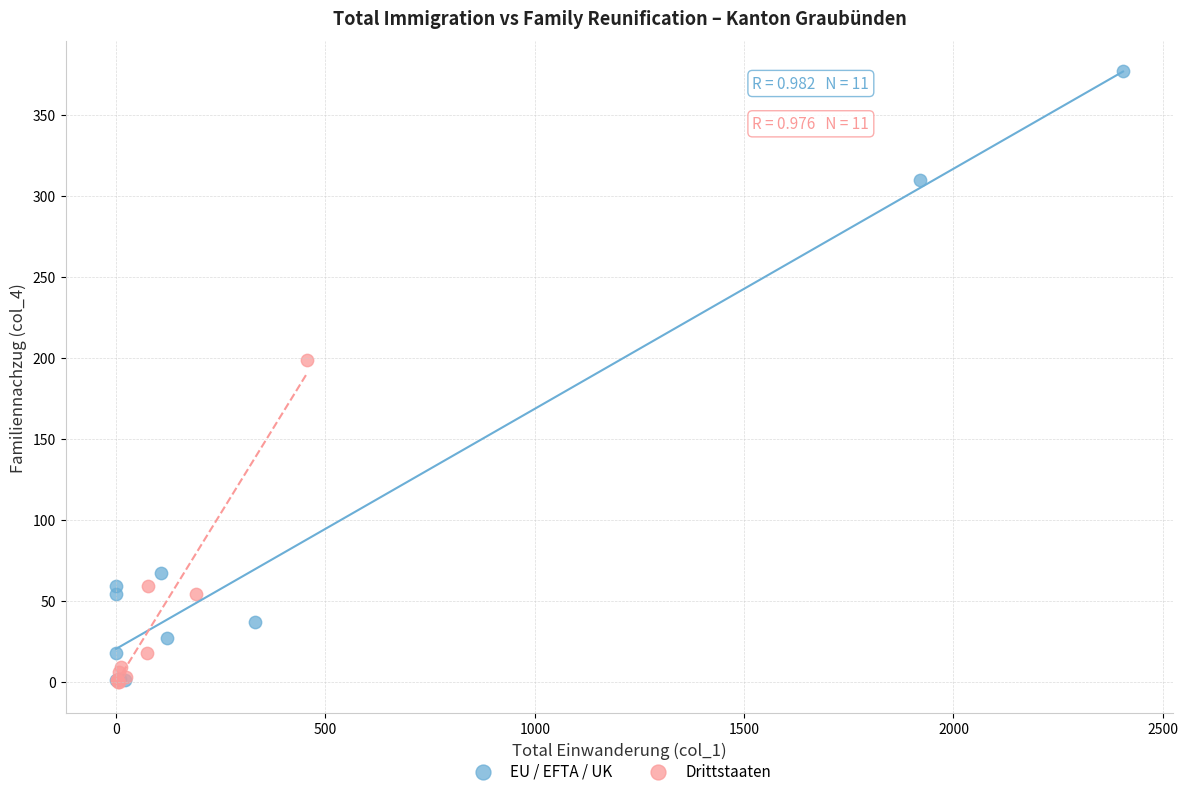

Which series has the largest Y range (max minus min)?

EU / EFTA / UK